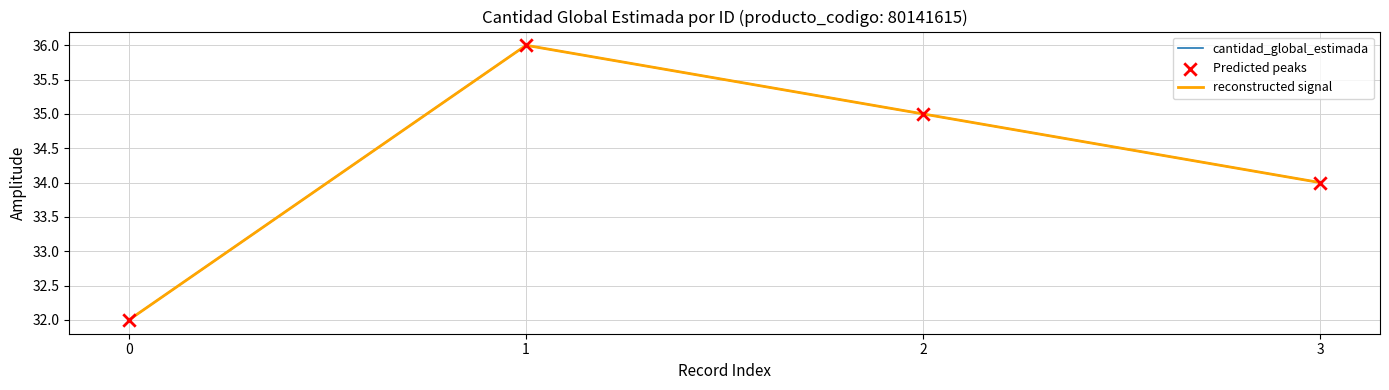

At how many categories does at least one series exceed 34?

2